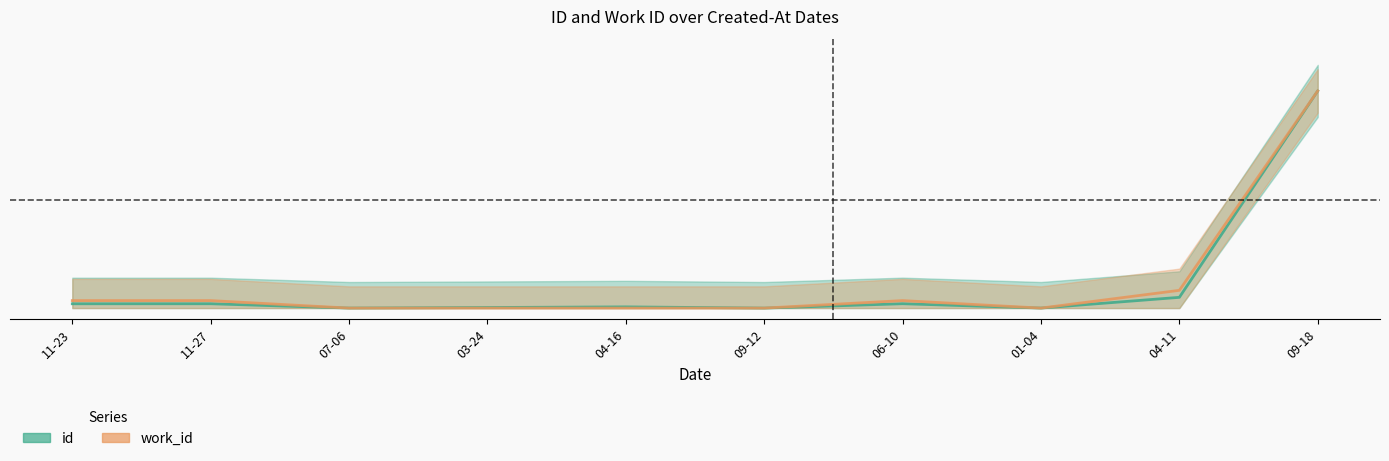

Where is the first local minimum for id?

07-06